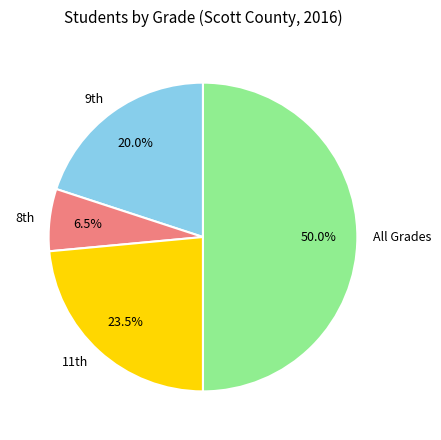

Count the number of slices in the pie.

4